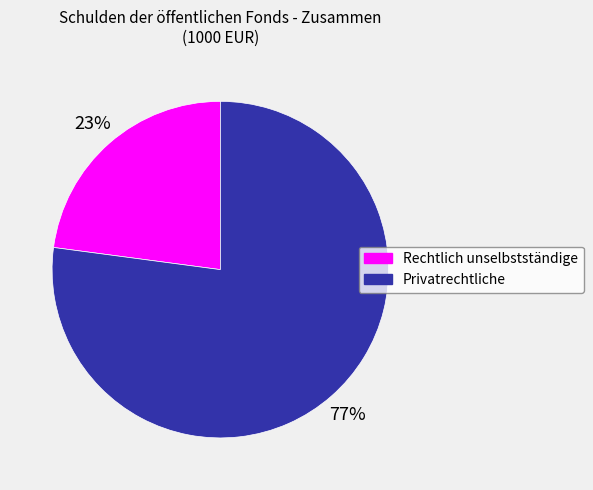

What percentage is the Rechtlich unselbstständige slice, to the nearest percent?

23%